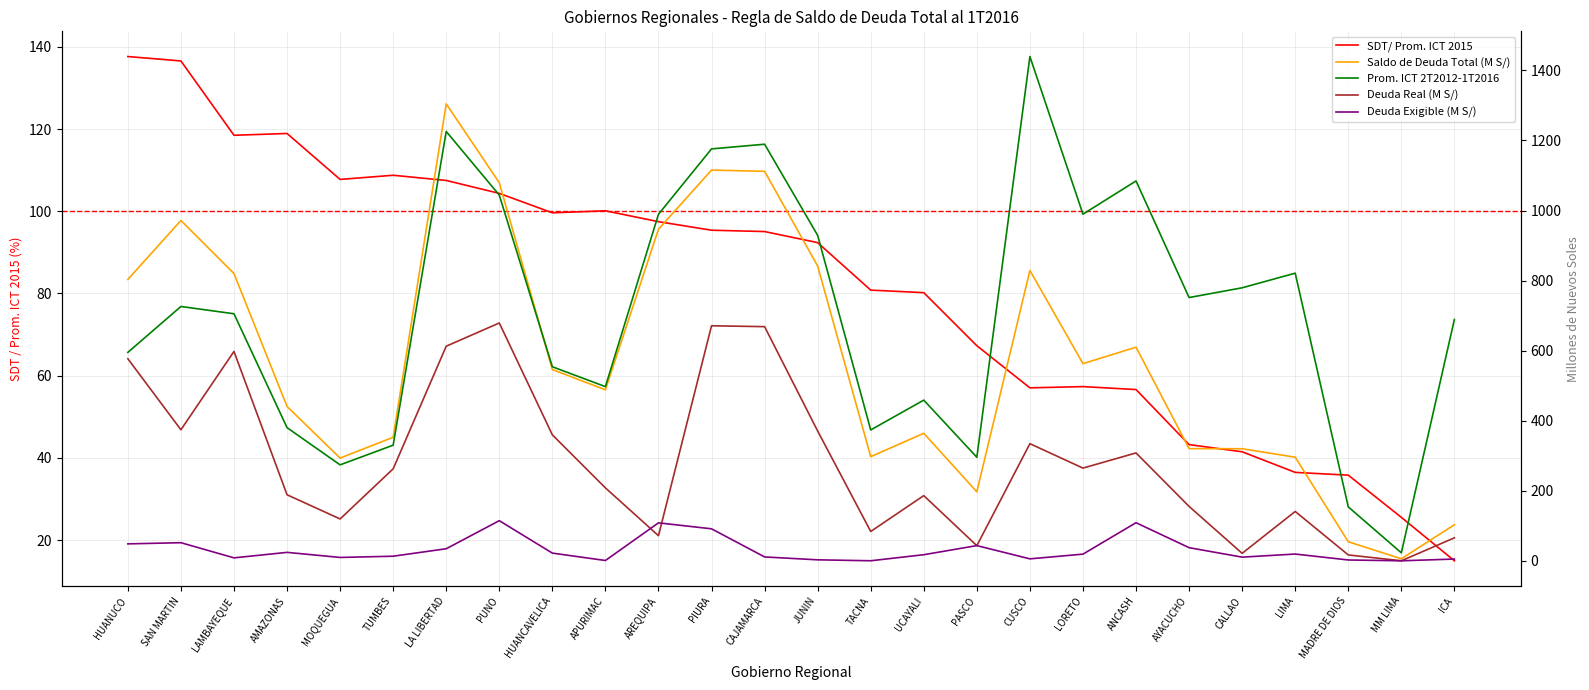

Reading left to right, extract all data points from this chart.

Saldo de Deuda Total (M S/): 803.3	971.5	820.0	440.5	293.2	352.6	1304.4	1079.2	546.0	488.1	946.7	1115.4	1111.9	841.4	297.3	364.0	196.9	828.8	562.9	609.7	320.2	319.9	295.7	54.4	5.8	102.9
SDT/ Prom. ICT 2015: 137.6	136.6	118.5	118.9	107.8	108.8	107.5	104.4	99.6	100.1	97.5	95.4	95.1	92.4	80.8	80.2	67.3	57.0	57.3	56.6	43.2	41.5	36.5	35.8	25.5	15.0
Deuda Exigible (M S/): 48.3	51.7	8.4	24.1	9.6	13.1	34.4	114.5	21.9	0.8	108.3	91.3	11.0	2.8	0.1	17.4	43.4	5.5	19.0	108.7	37.4	10.4	19.3	2.3	0.0	5.0
Deuda Real (M S/): 576.8	374.0	597.7	188.5	119.5	262.6	612.6	678.9	359.6	208.2	71.6	670.9	668.4	370.5	83.8	186.1	43.2	334.4	264.6	307.9	155.2	21.3	140.8	16.7	0.0	65.6
Prom. ICT 2T2012-1T2016: 595.0	726.0	705.2	380.1	273.9	330.1	1225.7	1044.0	553.9	497.2	989.2	1175.9	1189.2	929.1	373.6	458.7	295.5	1439.5	989.5	1084.4	751.5	779.3	821.1	153.9	22.7	688.9